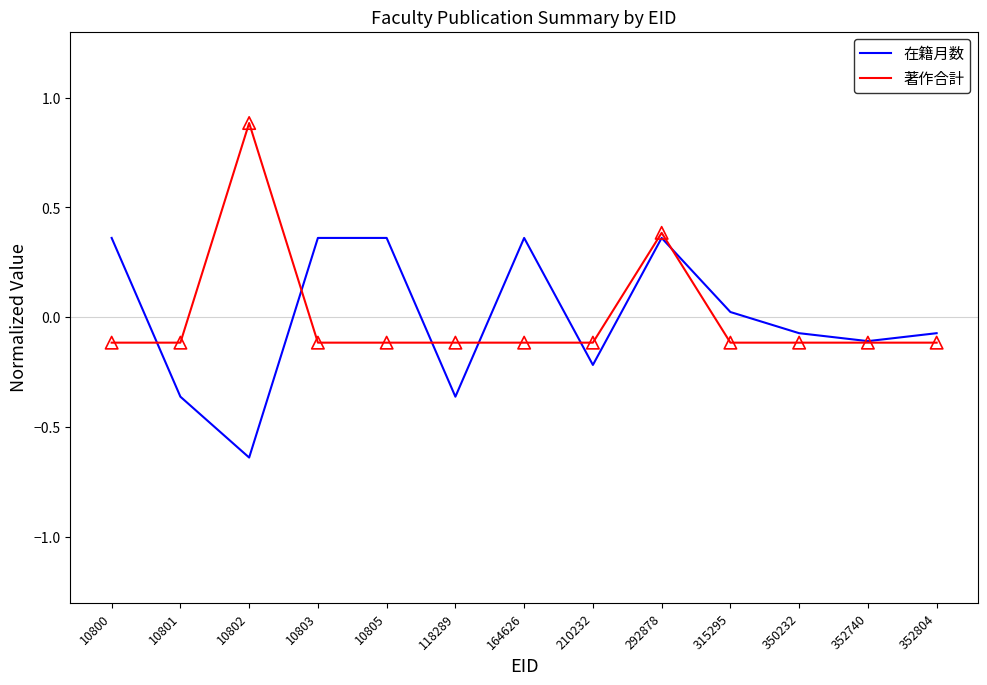

Is it true that 在籍月数 equals -0.2 at 210232?

True